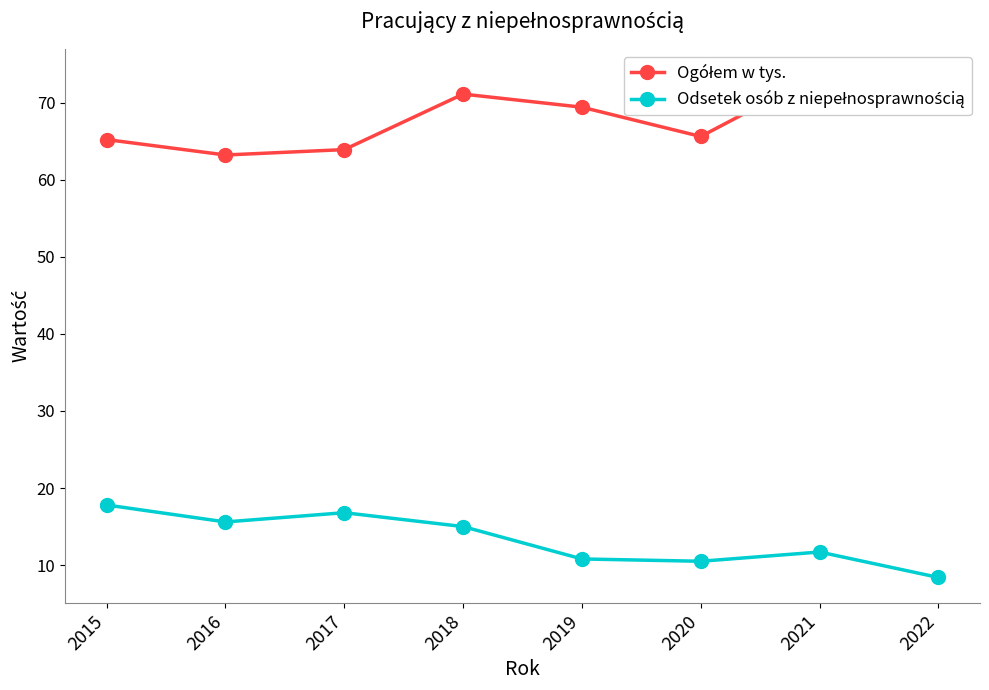

What is the difference between the second highest and second lowest values in the Ogółem w tys. series?

7.2